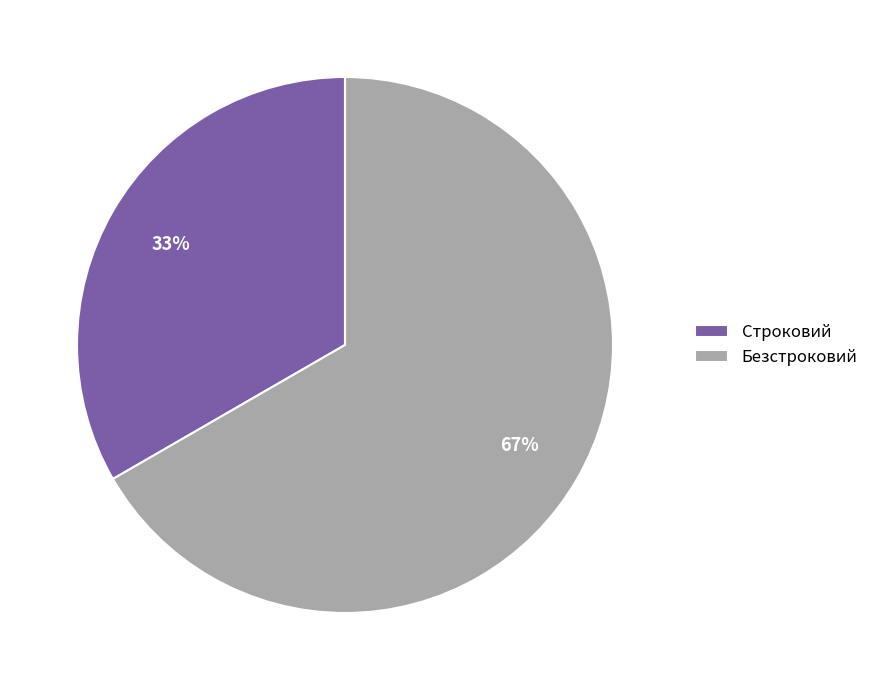

How many segments does this pie chart have?

2